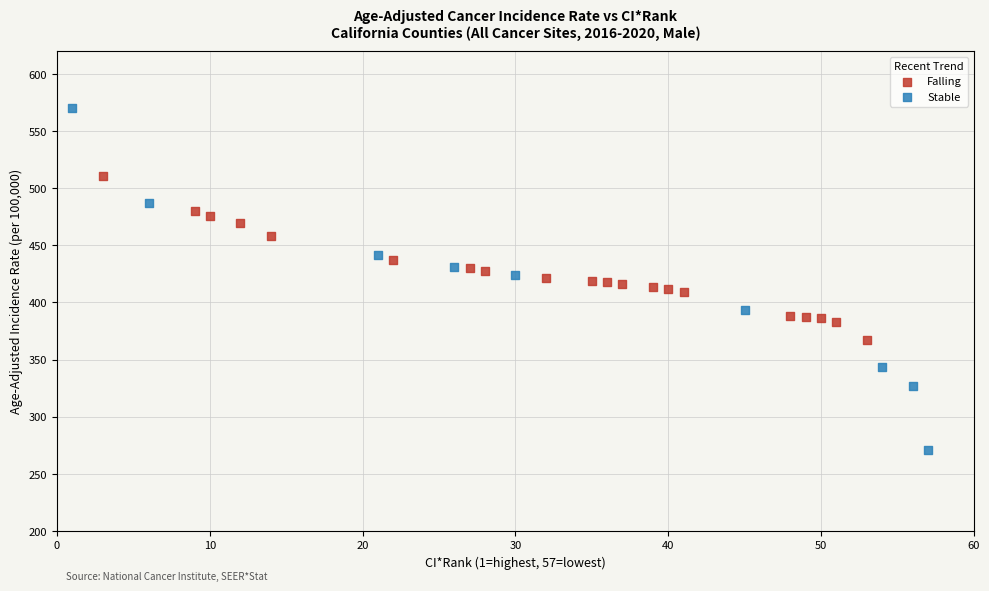

Which series reaches the minimum Y coordinate?

Stable